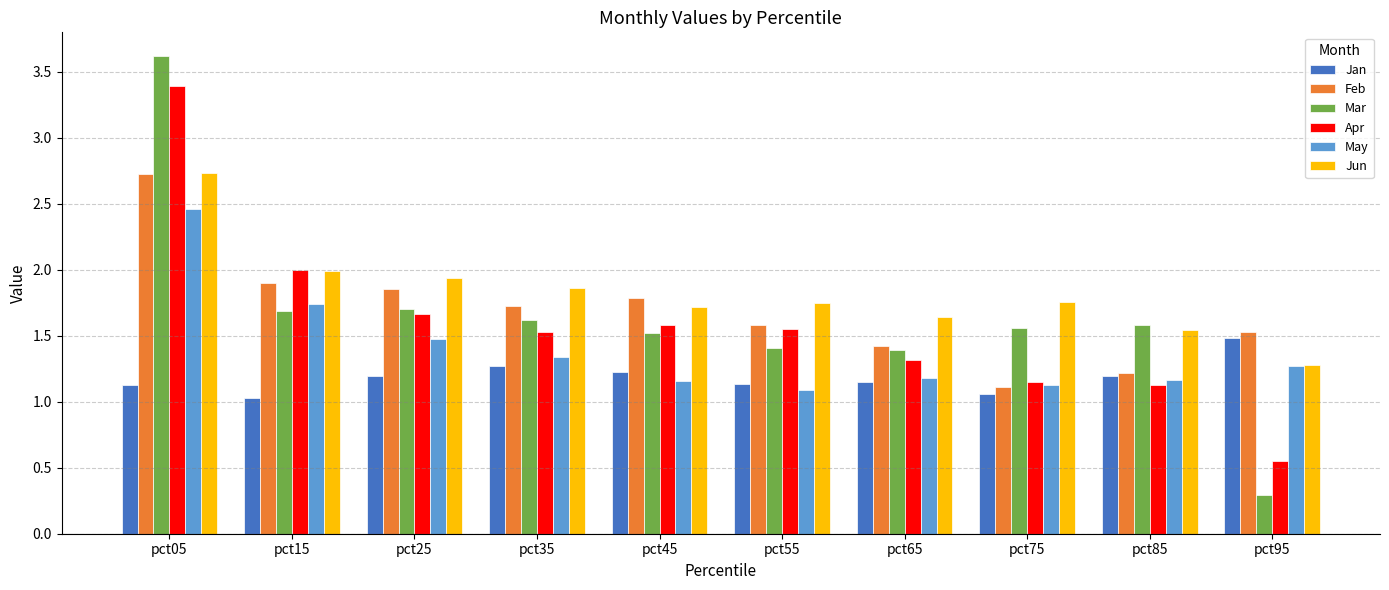

What is the difference between the maximum and minimum values in the May series?

1.4